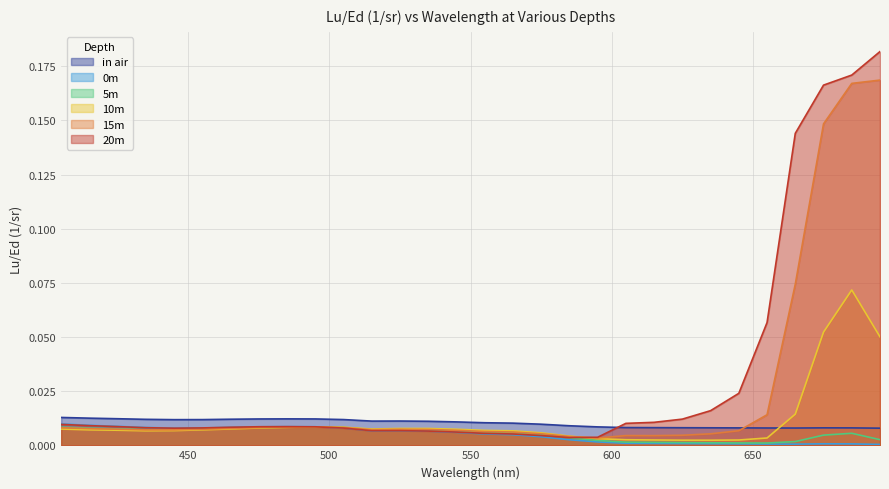

What are all the series names shown in the legend?

in air, 0m, 5m, 10m, 15m, 20m